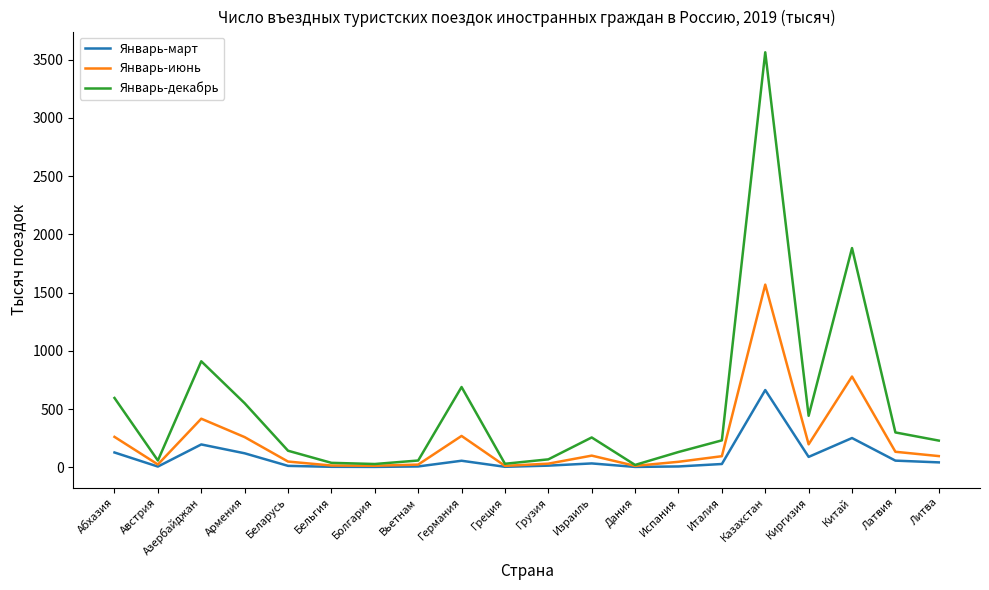

At how many categories does at least one series exceed 1661?

2